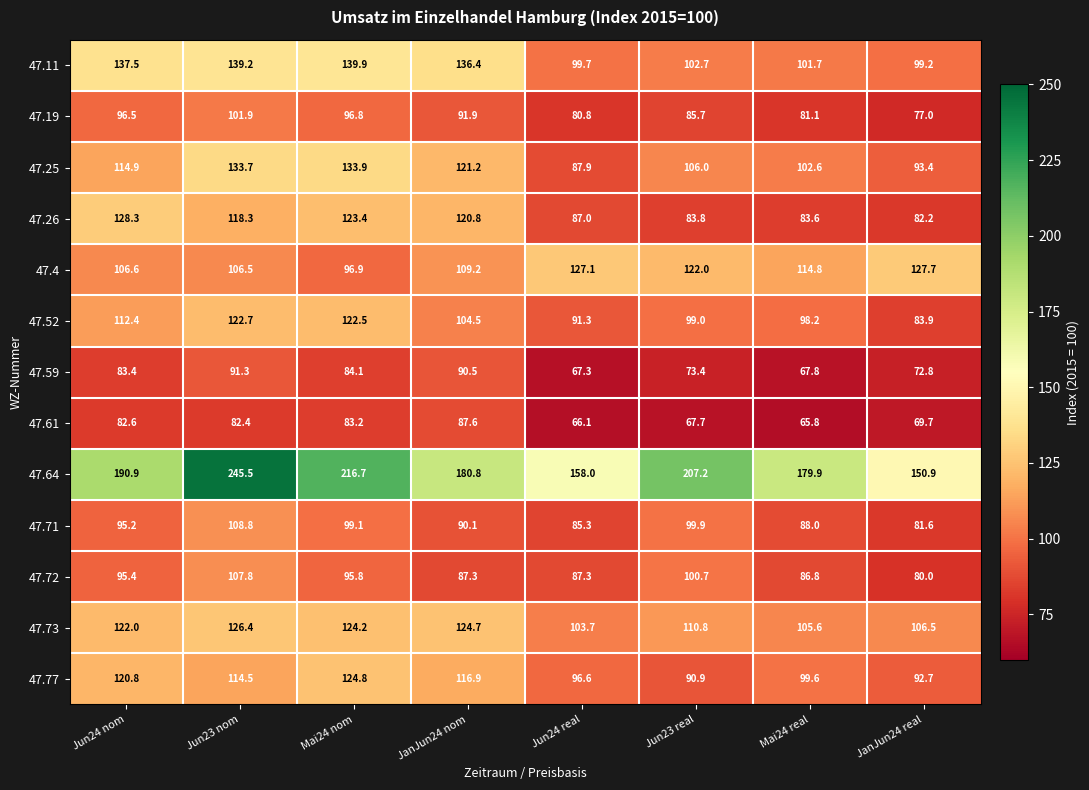

What is the sum of all 47.71 values?

748.0